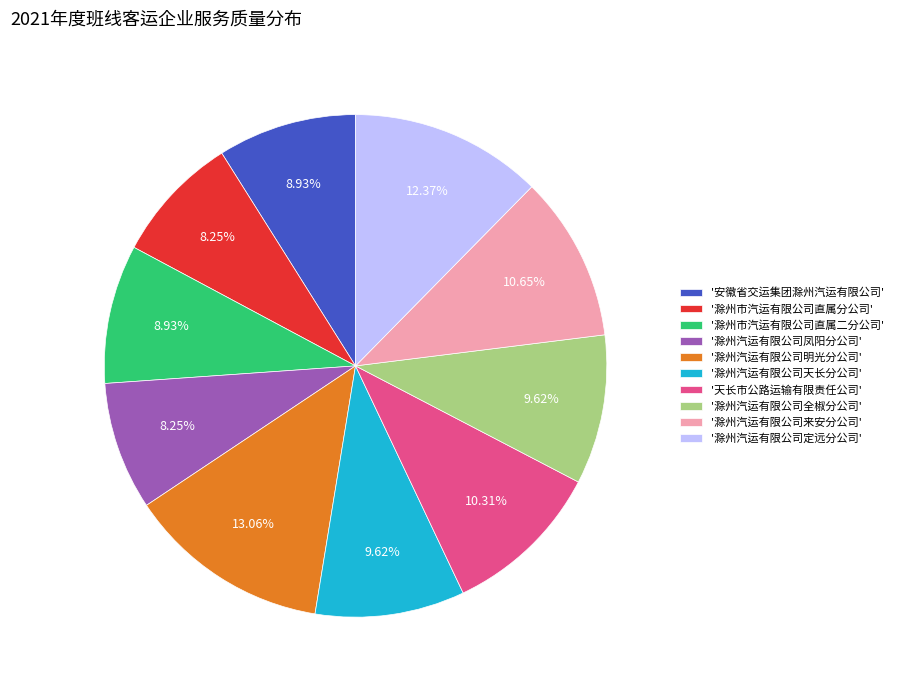

Do '滁州汽运有限公司来安分公司' and '滁州汽运有限公司全椒分公司' together represent more than half of the pie?

No